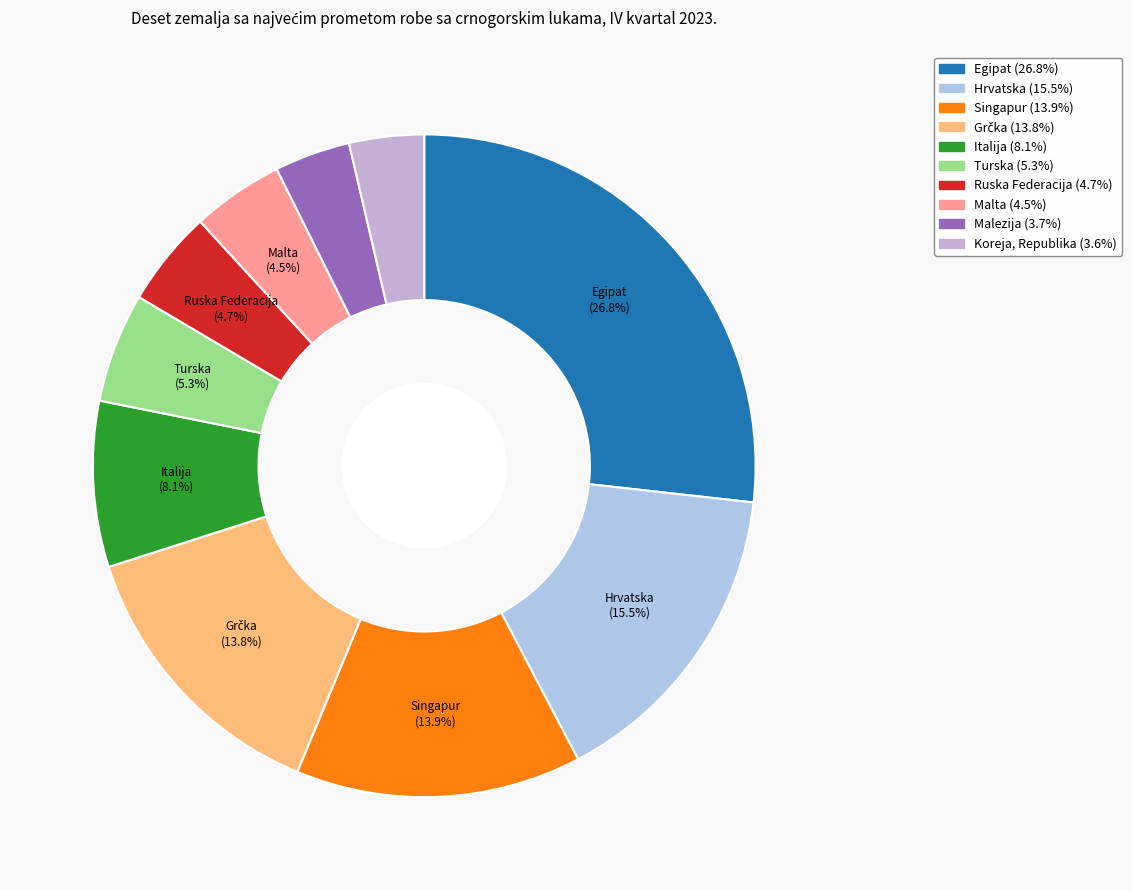

Approximately how many times larger is the value at Italija compared to Turska?

1.5